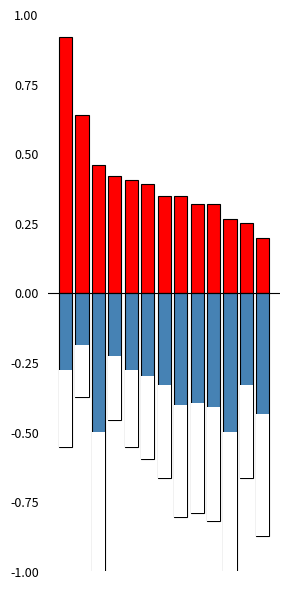

Which series has the largest total across all categories?

Score